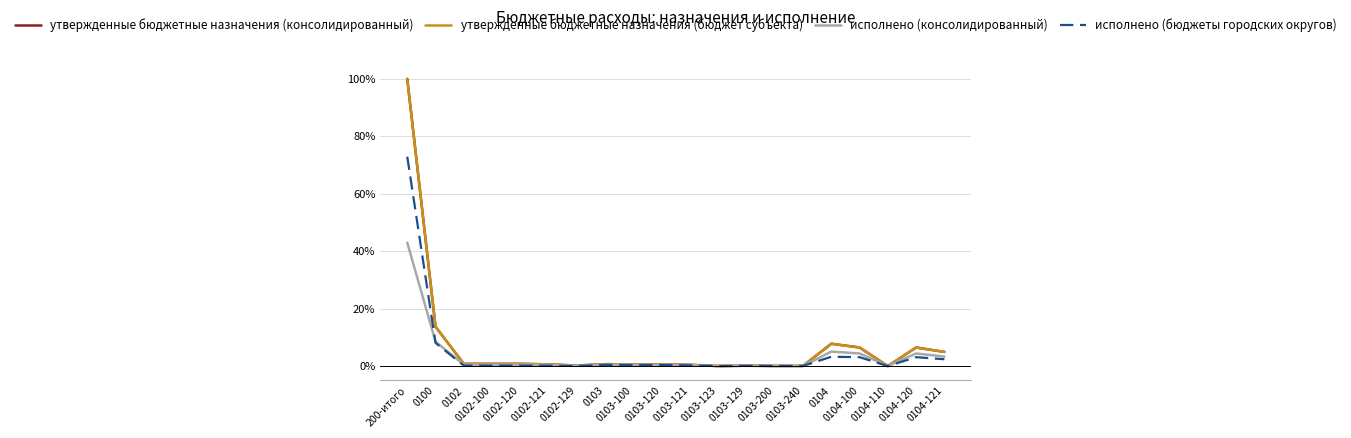

List the labels in order of исполнено (консолидированный) value, largest first.

200-итого, 0100, 0104, 0104-100, 0104-120, 0104-121, 0102, 0102-100, 0102-120, 0103, 0103-100, 0103-120, 0102-121, 0103-121, 0102-129, 0103-129, 0103-200, 0103-240, 0103-123, 0104-110